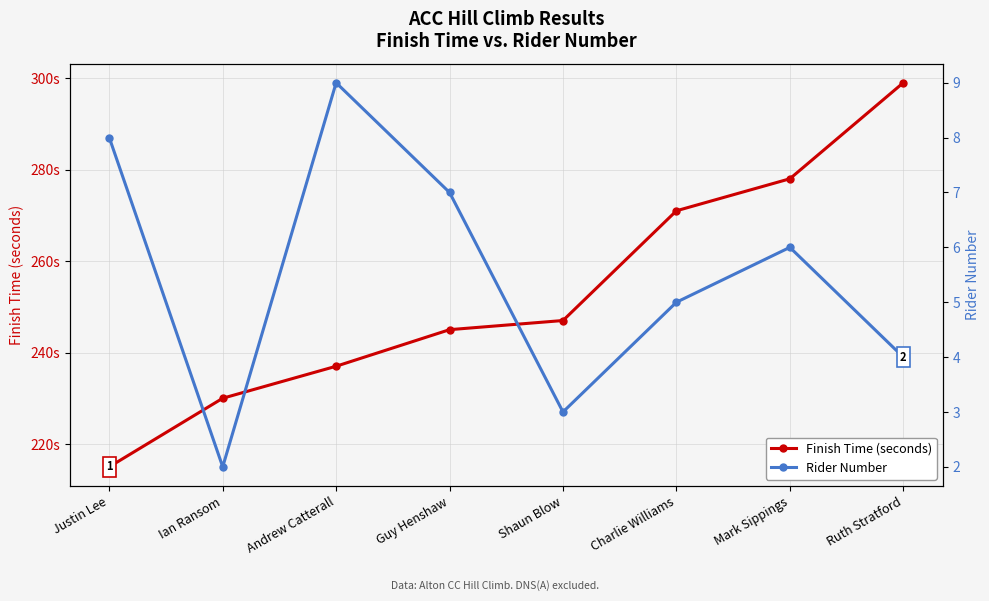

True or false: Finish Time (seconds) and Rider Number cross at least once.

False